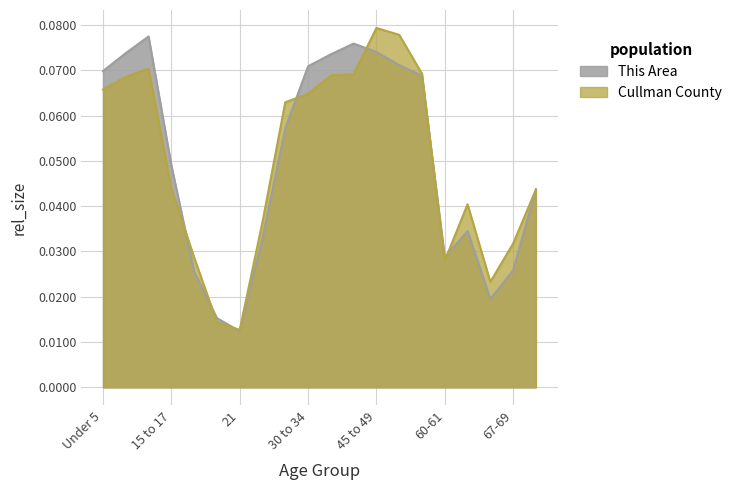

True or false: Cullman County has a value of 0.1 at 5 to 9.

False